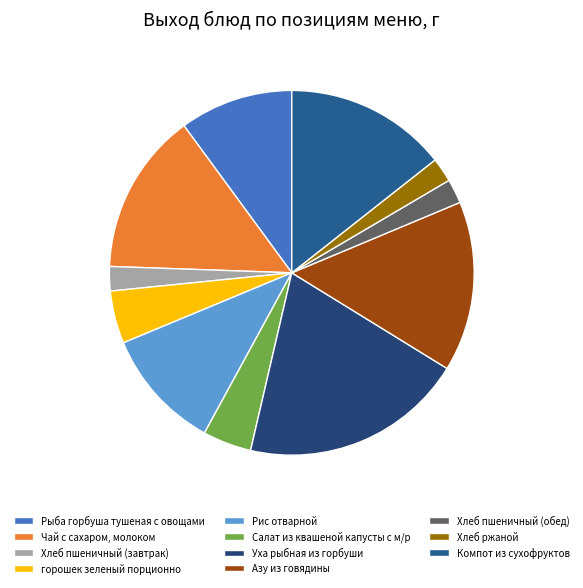

How many slices are in this pie chart?

11